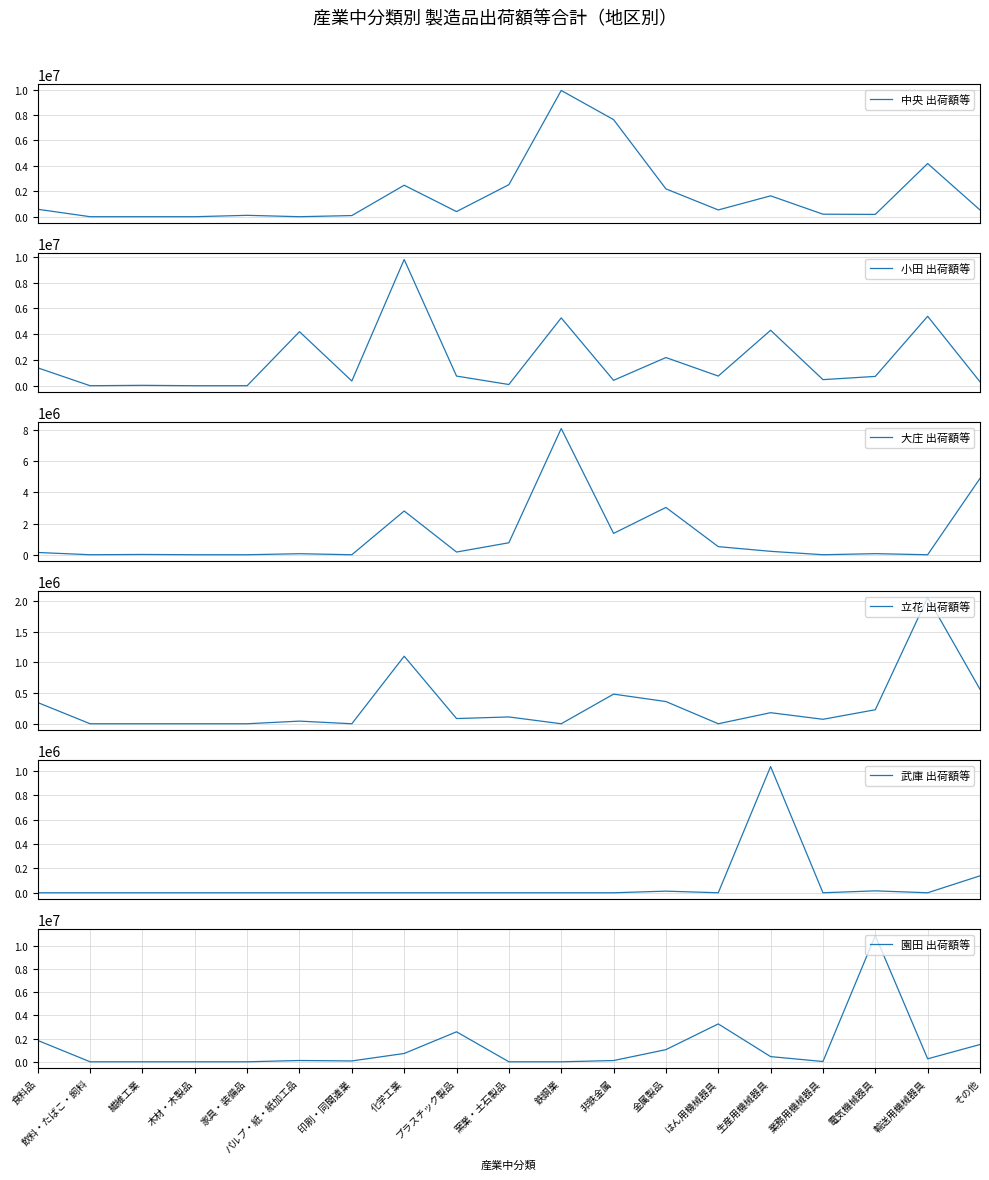

At which category is the sum across all series the highest?

鉄鋼業